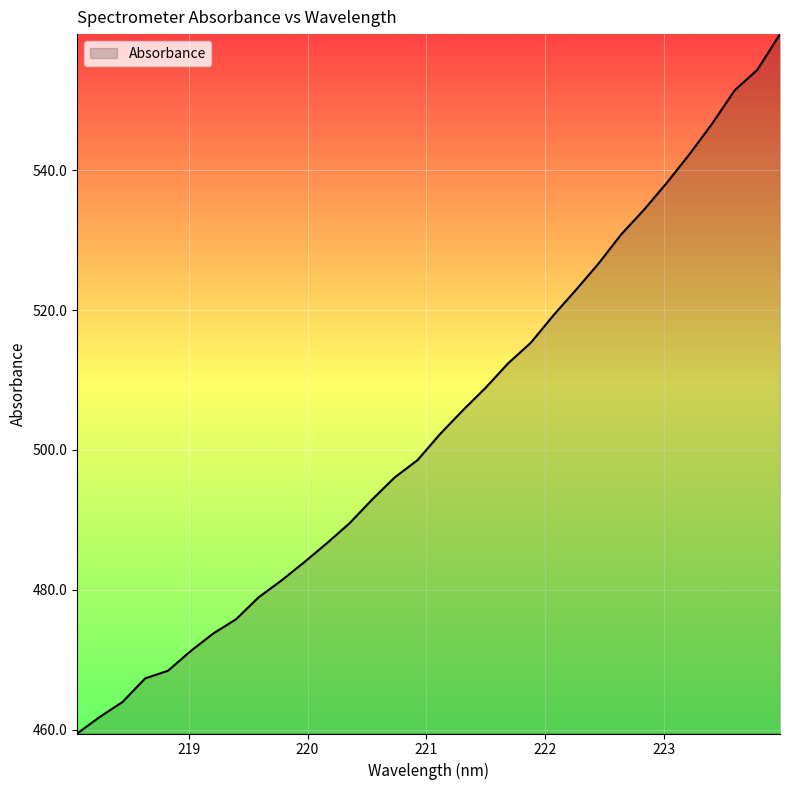

What is the greatest value displayed?

559.4